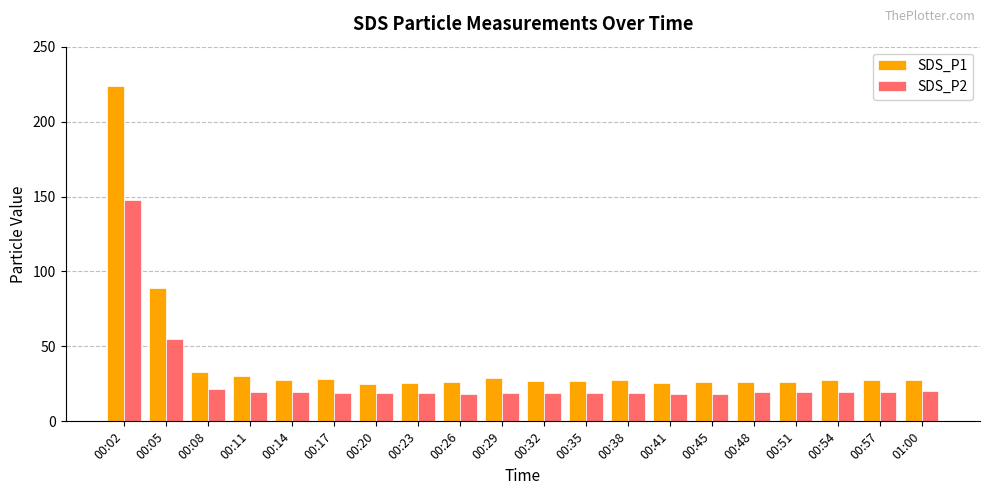

The SDS_P1 series shows 33.1 at 00:08. True or false?

True